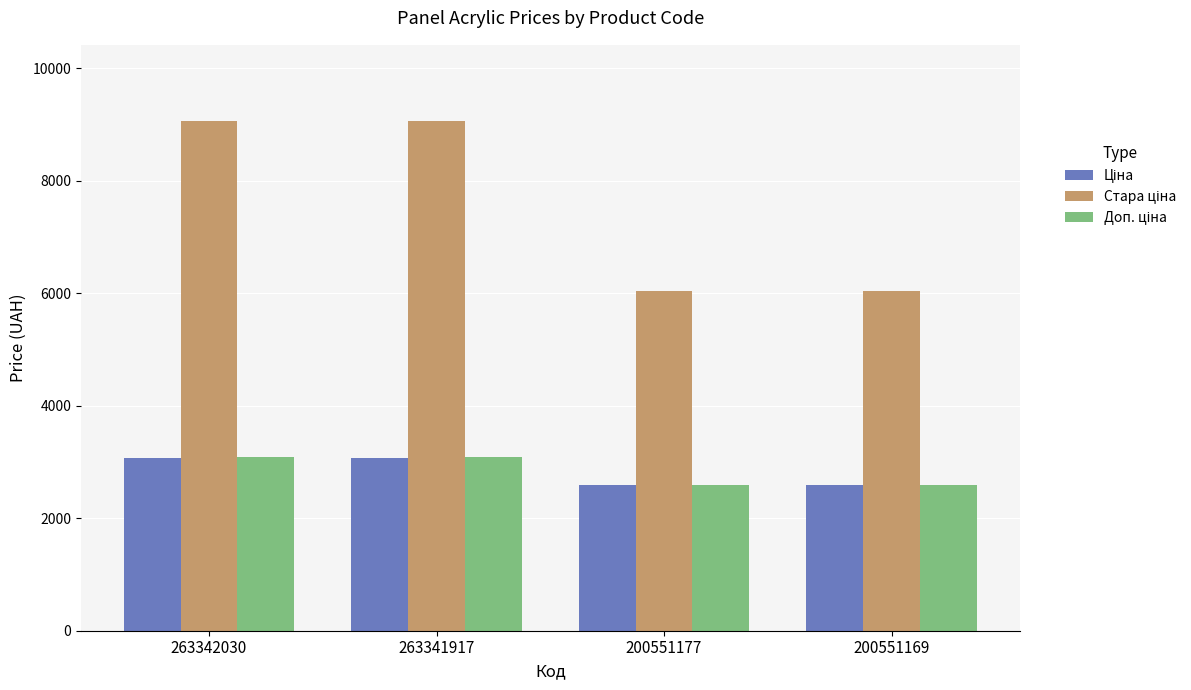

How many groups of bars are there?

4